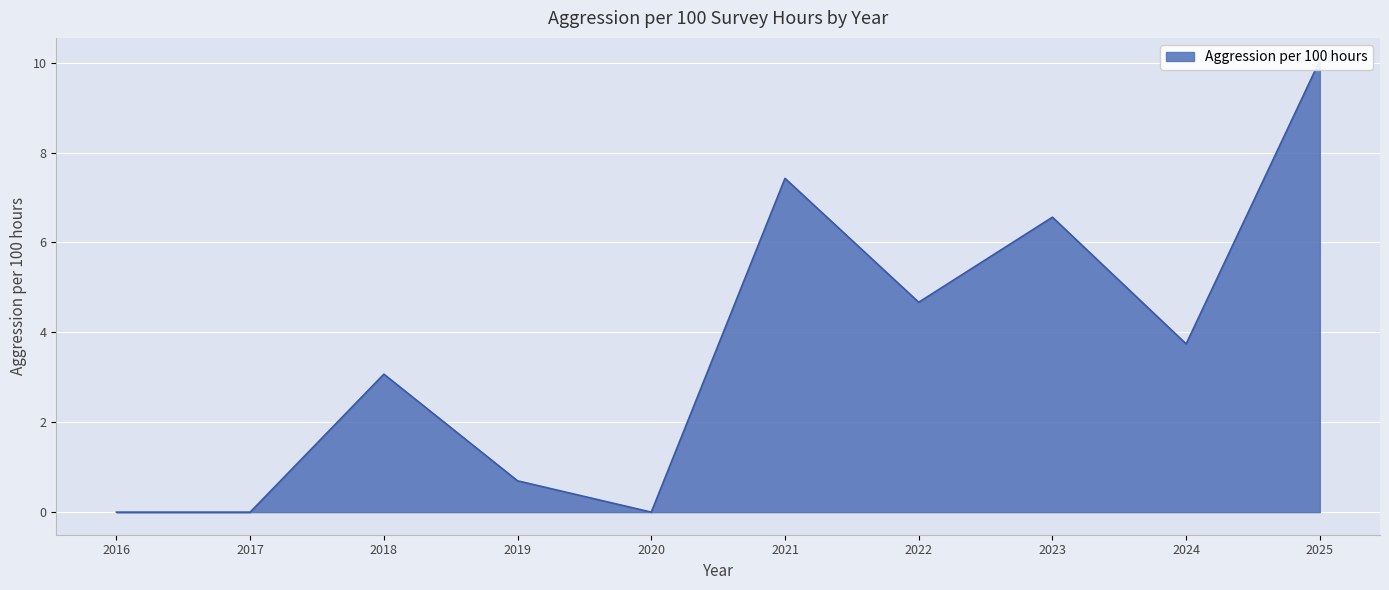

Rank the categories by value from highest to lowest.

2025, 2021, 2023, 2022, 2024, 2018, 2019, 2016, 2017, 2020